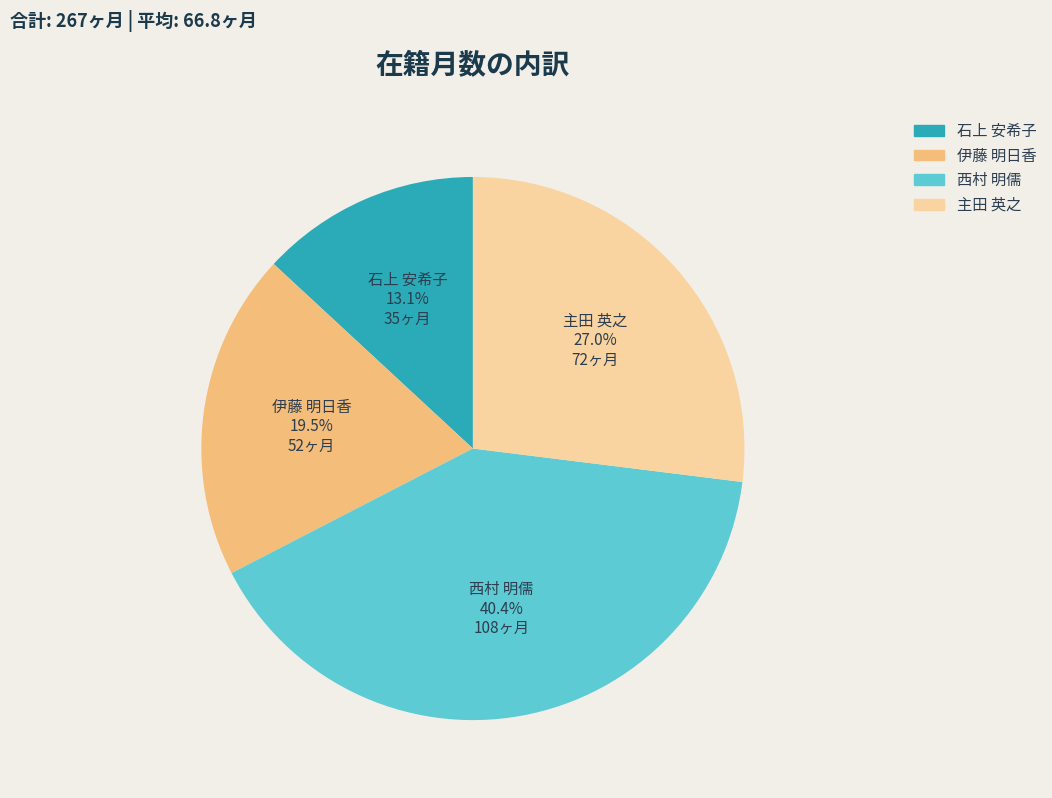

How many segments does this pie chart have?

4